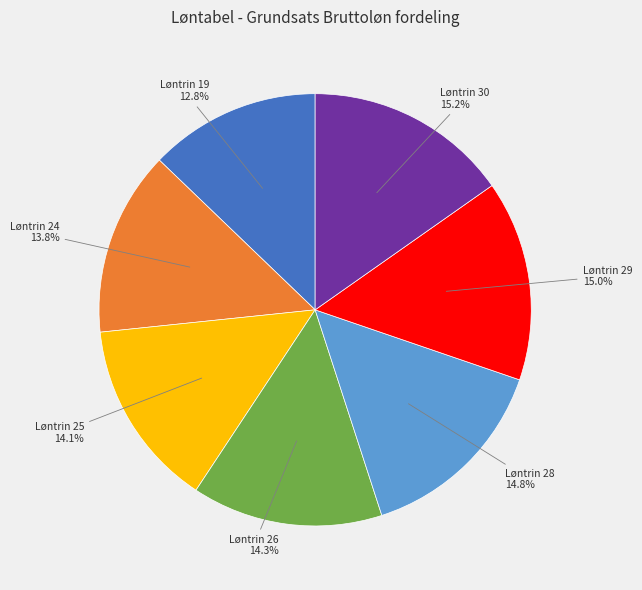

Count the number of slices in the pie.

7